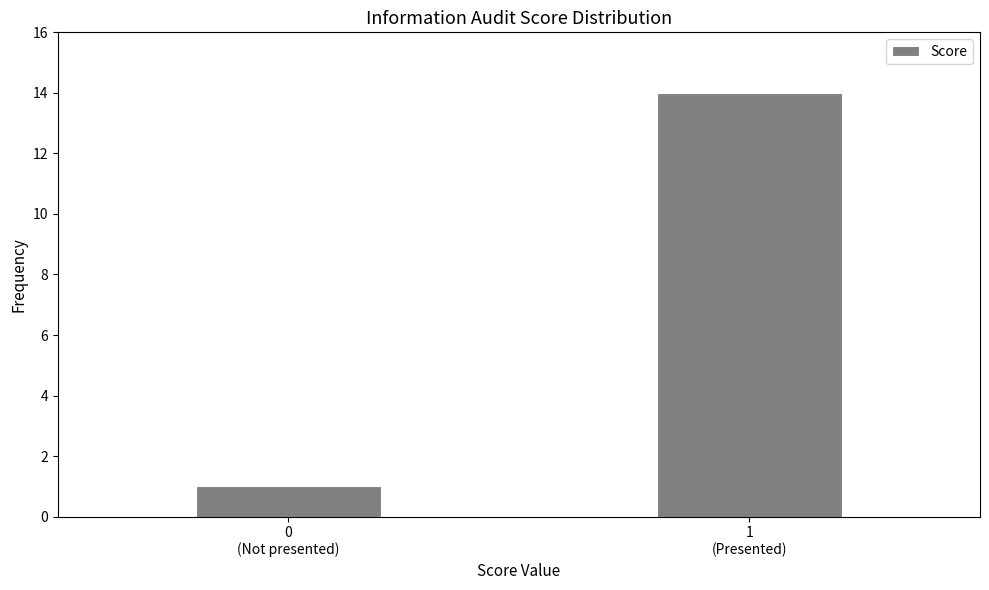

Reading right to left, list all the values displayed in this chart.

14	1